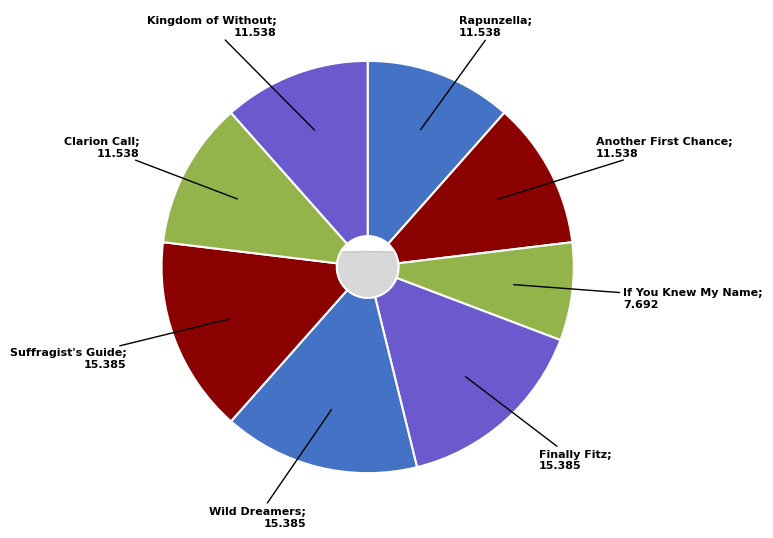

Does Suffragist's Guide to the Antarctic represent more than half of the total?

No